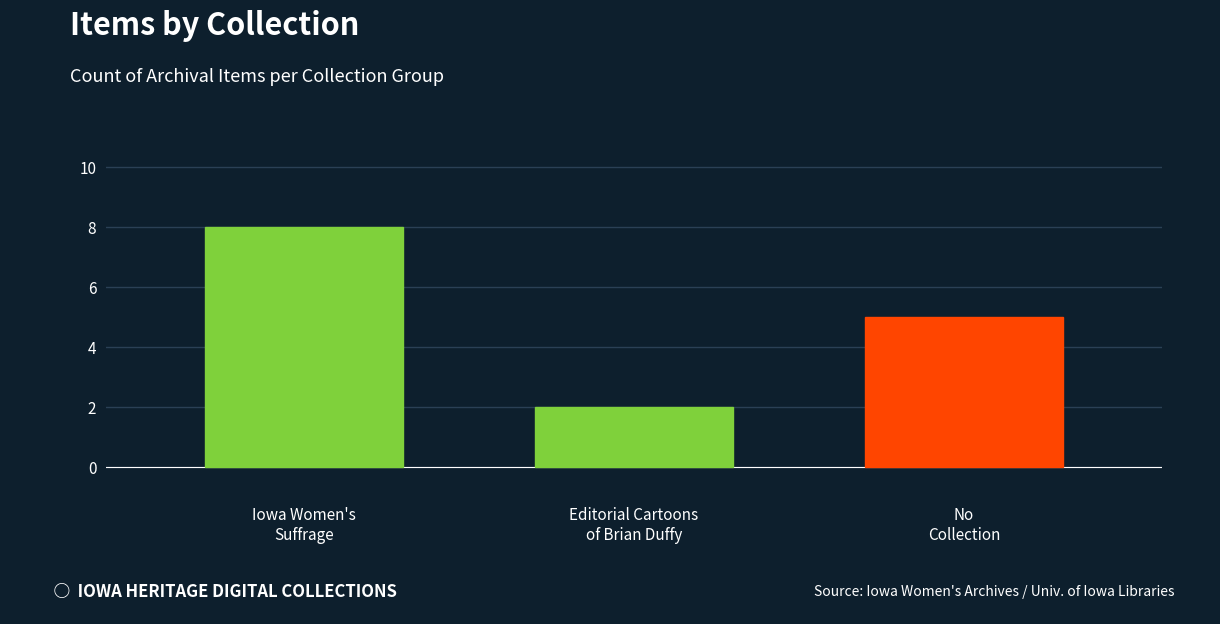

Between No
Collection and Iowa Women's
Suffrage, which is larger?

Iowa Women's
Suffrage